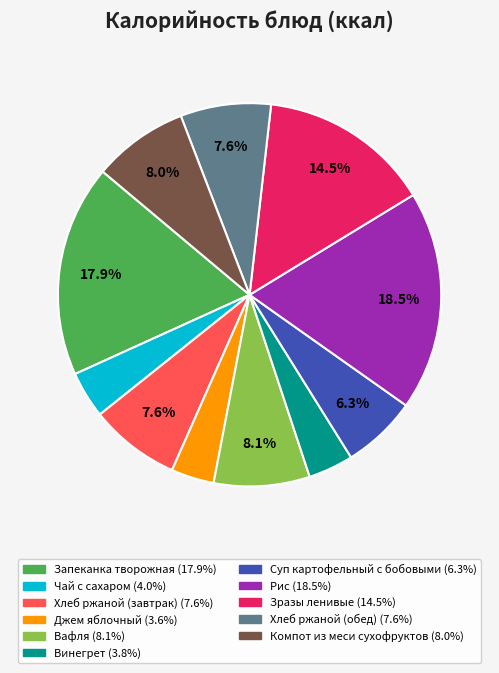

True or false: Хлеб ржаной (обед) accounts for 2% of the total.

False